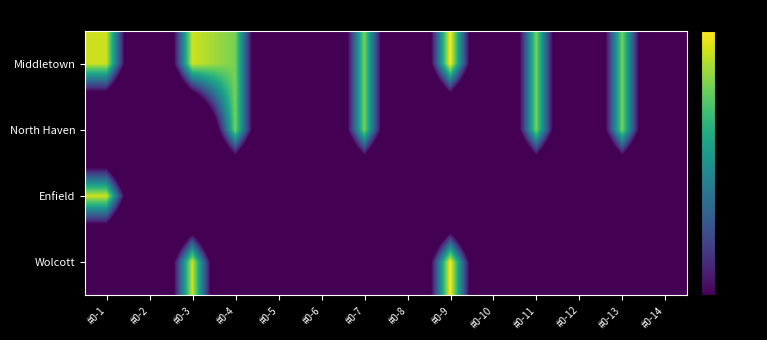

Reading right to left, what are all the values shown in this chart?

Wolcott: #0-14=-180.0	#0-13=-180.0	#0-12=-180.0	#0-11=-180.0	#0-10=-180.0	#0-9=0.0	#0-8=-180.0	#0-7=-180.0	#0-6=-180.0	#0-5=-180.0	#0-4=-180.0	#0-3=-6.0	#0-2=-180.0	#0-1=-180.0
Enfield: #0-14=-180.0	#0-13=-180.0	#0-12=-180.0	#0-11=-180.0	#0-10=-180.0	#0-9=-180.0	#0-8=-180.0	#0-7=-180.0	#0-6=-180.0	#0-5=-180.0	#0-4=-180.0	#0-3=-180.0	#0-2=-180.0	#0-1=-6.0
North Haven: #0-14=-180.0	#0-13=-16.5	#0-12=-180.0	#0-11=-16.5	#0-10=-180.0	#0-9=-180.0	#0-8=-180.0	#0-7=-16.5	#0-6=-180.0	#0-5=-180.0	#0-4=-16.5	#0-3=-180.0	#0-2=-180.0	#0-1=-180.0
Middletown: #0-14=-180.0	#0-13=-16.5	#0-12=-180.0	#0-11=-16.5	#0-10=-180.0	#0-9=0.0	#0-8=-180.0	#0-7=-16.5	#0-6=-180.0	#0-5=-180.0	#0-4=-16.5	#0-3=-6.0	#0-2=-180.0	#0-1=-6.0